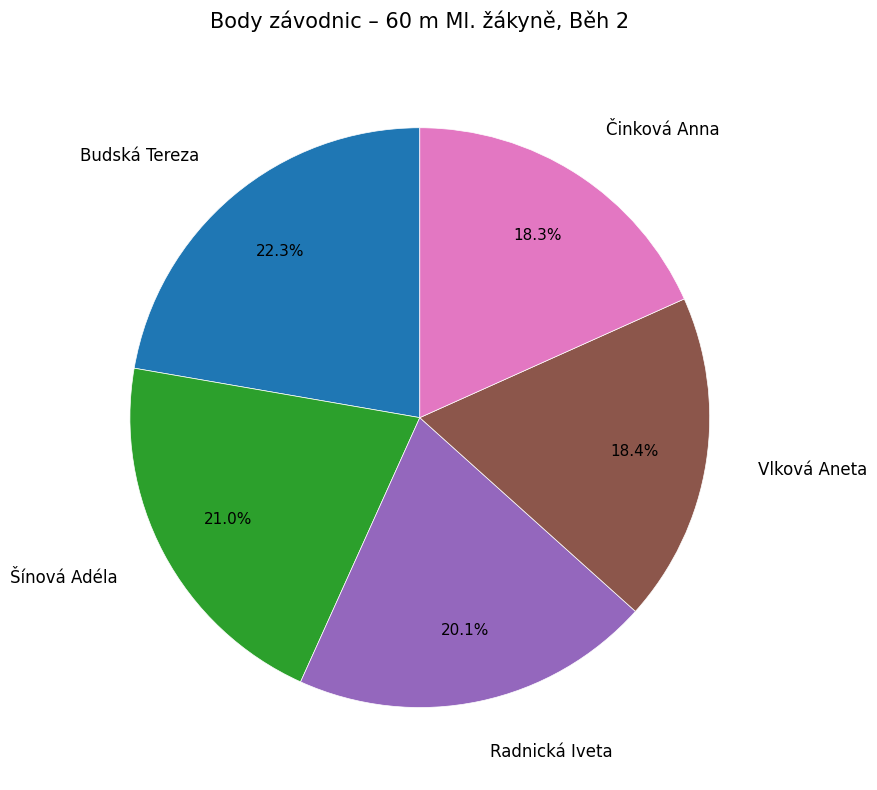

Approximately how many times larger is the value at Radnická Iveta compared to Budská Tereza?

0.9